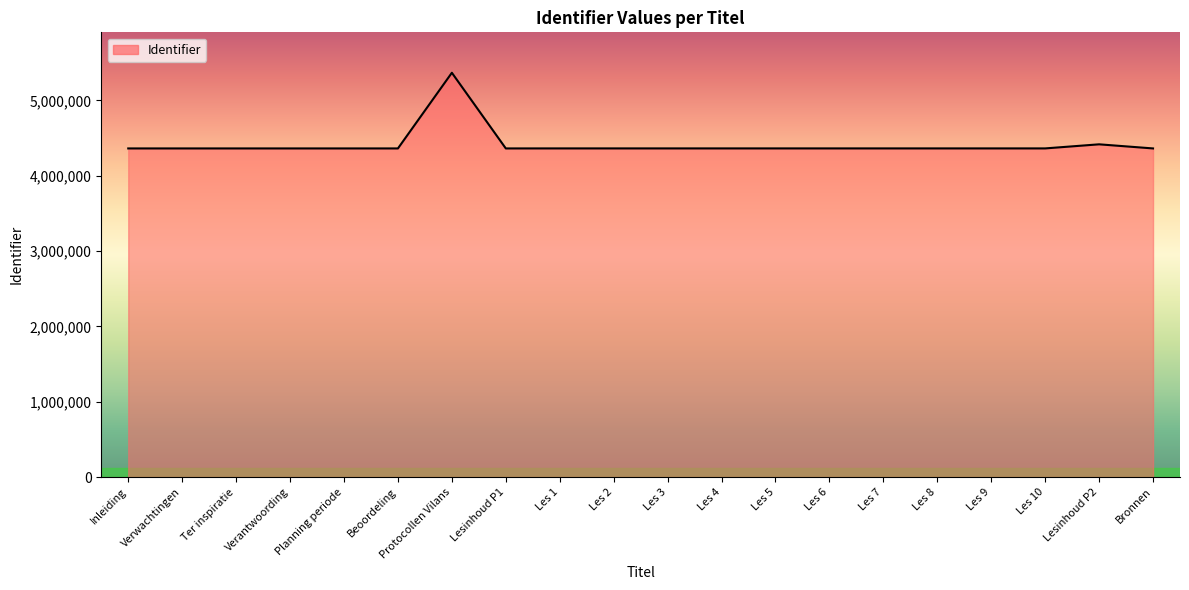

Which category has the highest value across all series?

Protocollen Vilans